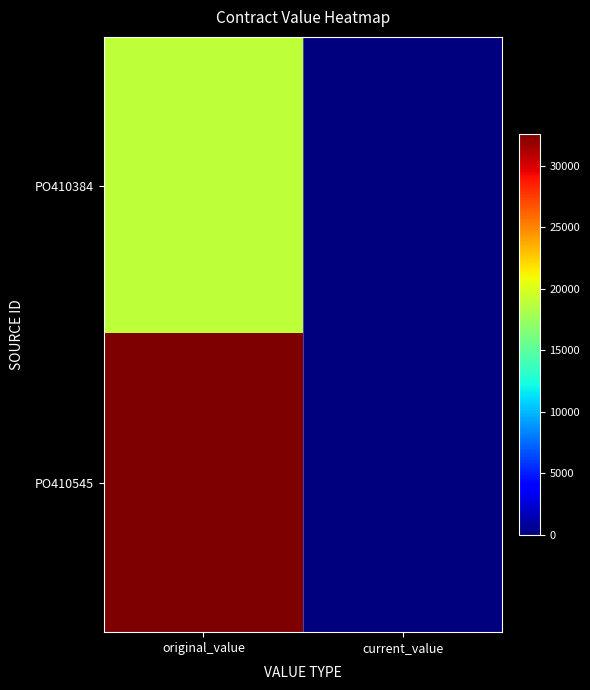

What is the total value across all series at original_value?

51450